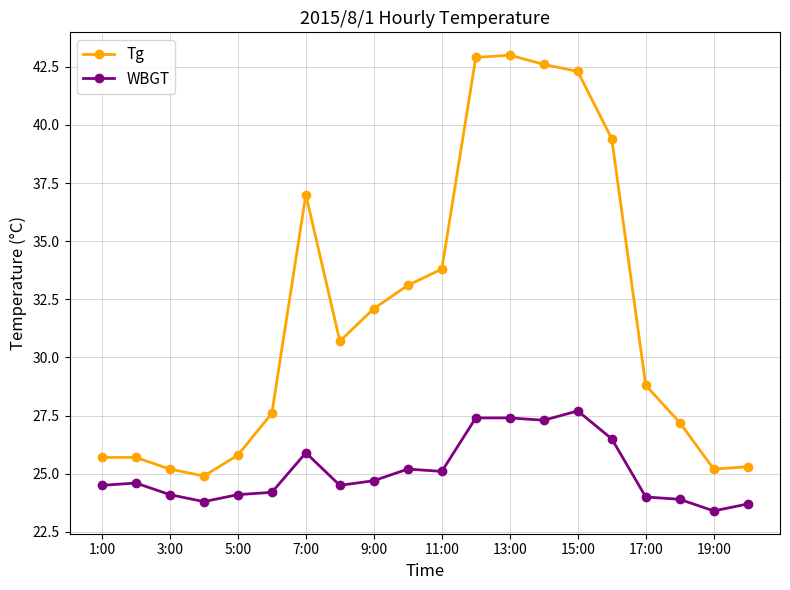

Reading left to right, what are all the values shown in this chart?

Tg: 25.7	25.7	25.2	24.9	25.8	27.6	37.0	30.7	32.1	33.1	33.8	42.9	43.0	42.6	42.3	39.4	28.8	27.2	25.2	25.3
WBGT: 24.5	24.6	24.1	23.8	24.1	24.2	25.9	24.5	24.7	25.2	25.1	27.4	27.4	27.3	27.7	26.5	24.0	23.9	23.4	23.7